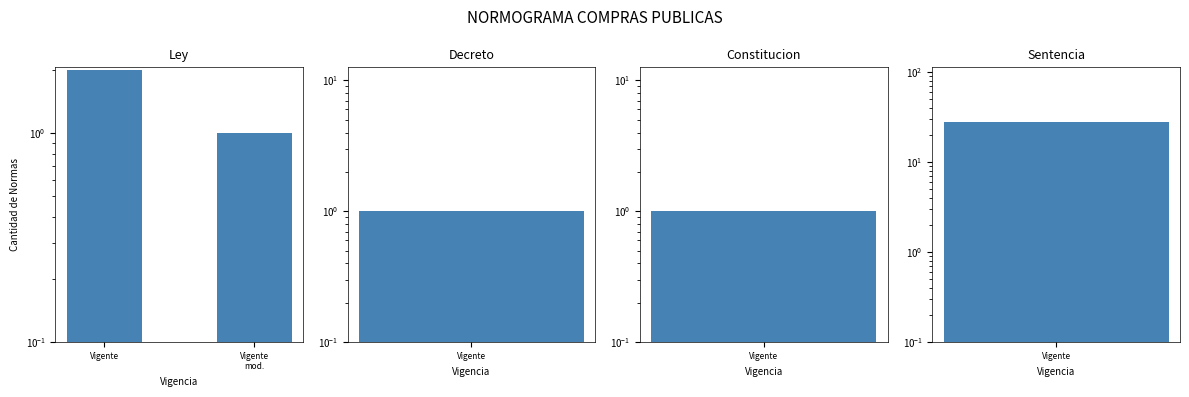

Does the chart contain any negative values?

No